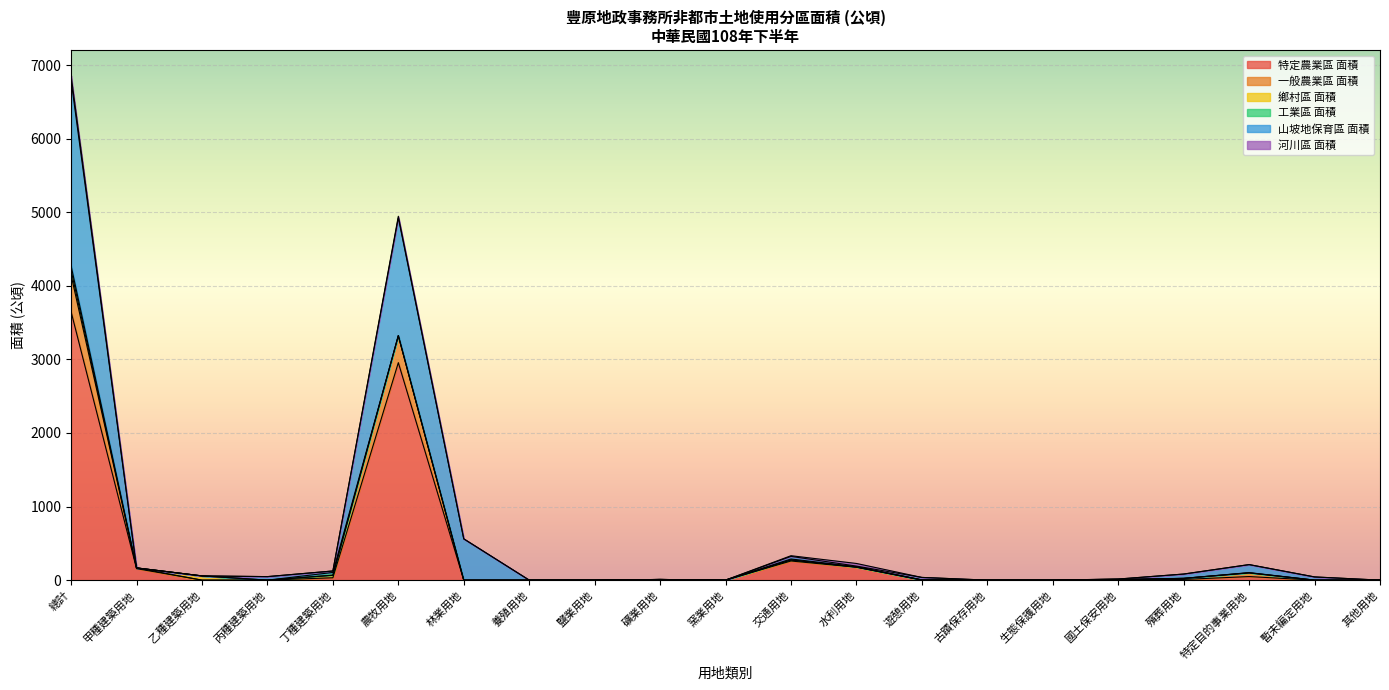

Is the value of 一般農業區 面積 at 其他用地 greater than the value of 特定農業區 面積 at 交通用地?

No